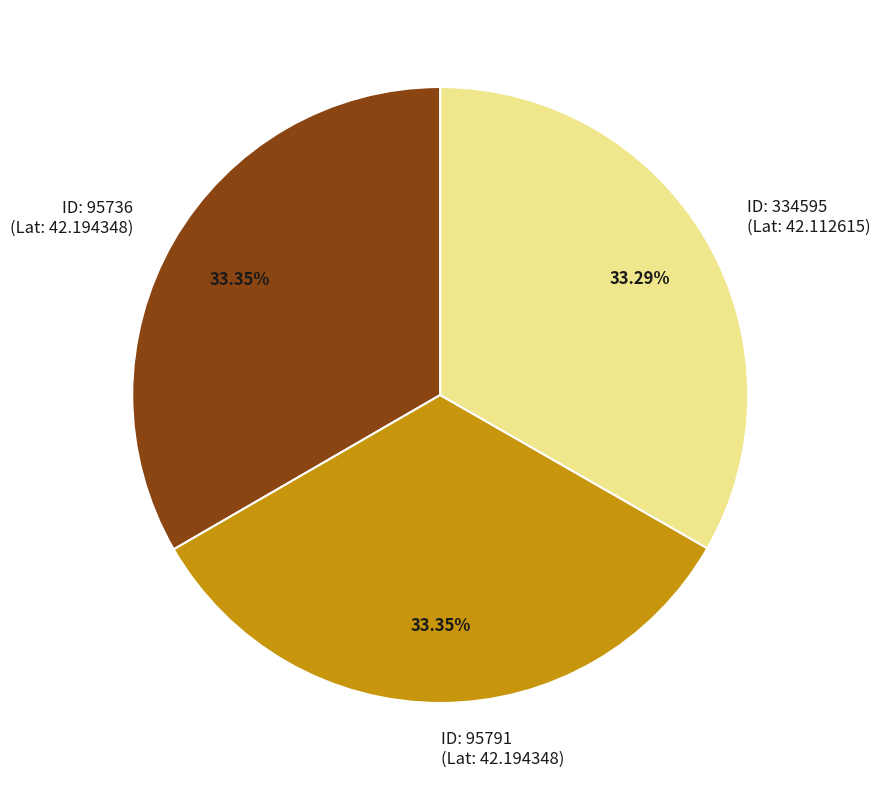

Is the sum of ID: 334595 (Lat: 42.112615) and ID: 95791 (Lat: 42.194348) greater than half?

Yes